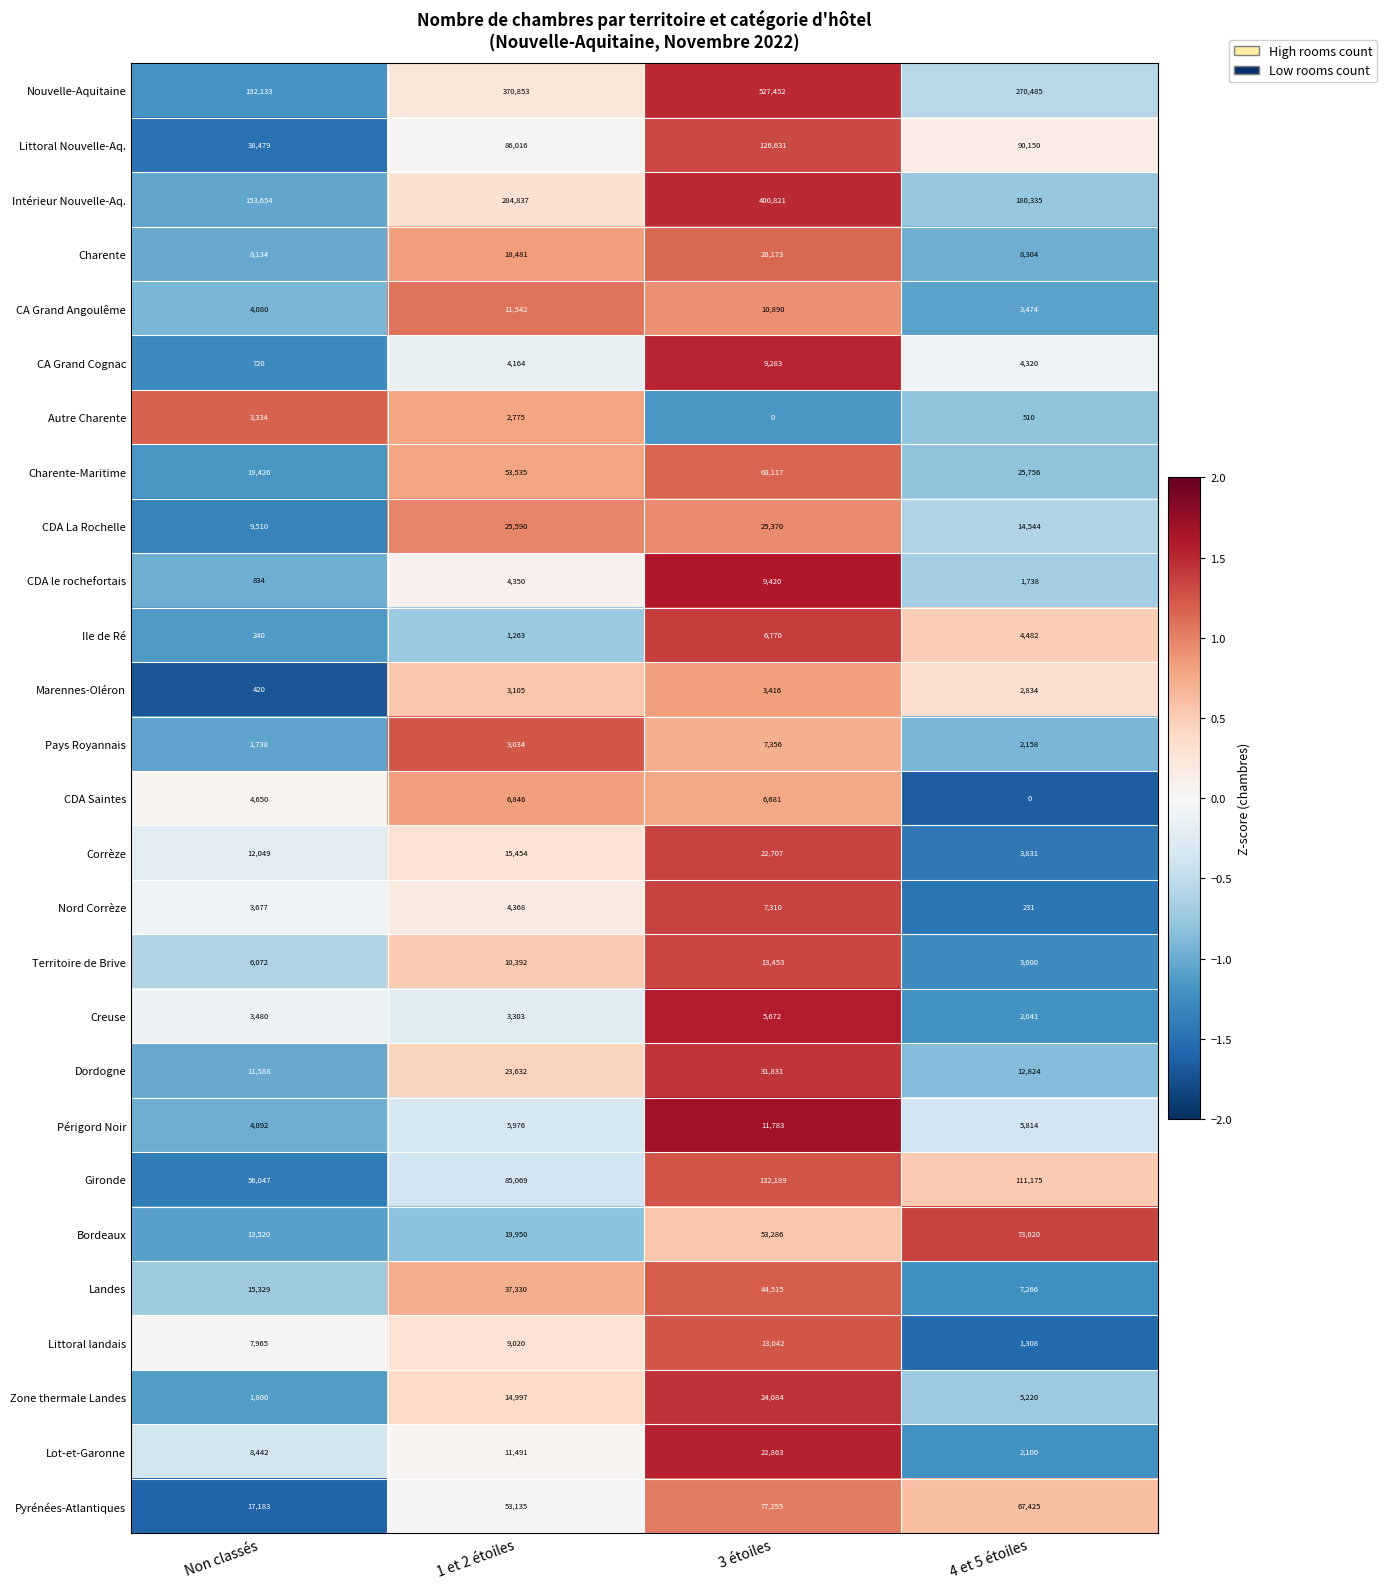

Rank the series by their maximum value, from lowest to highest.

Autre Charente, Marennes-Oléron, Creuse, Ile de Ré, CDA Saintes, Nord Corrèze, Pays Royannais, CA Grand Cognac, CDA le rochefortais, CA Grand Angoulême, Périgord Noir, Littoral landais, Territoire de Brive, Charente, Corrèze, Lot-et-Garonne, Zone thermale Landes, CDA La Rochelle, Dordogne, Landes, Charente-Maritime, Bordeaux, Pyrénées-Atlantiques, Littoral Nouvelle-Aq., Gironde, Intérieur Nouvelle-Aq., Nouvelle-Aquitaine